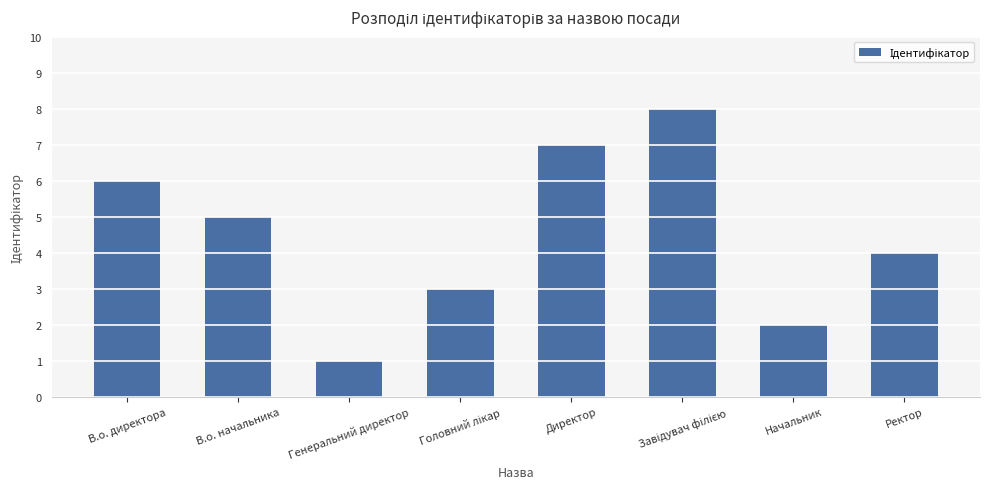

The value at В.о. директора is 6. True or false?

True